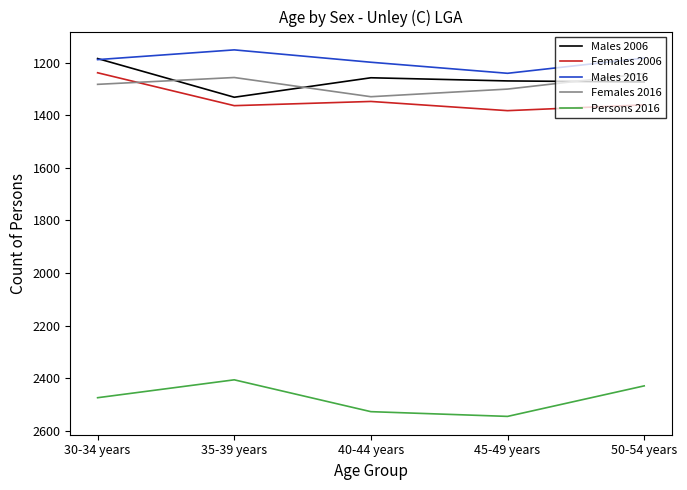

What is the sum of the Males 2006 values at 50-54 years and 45-49 years?

2544